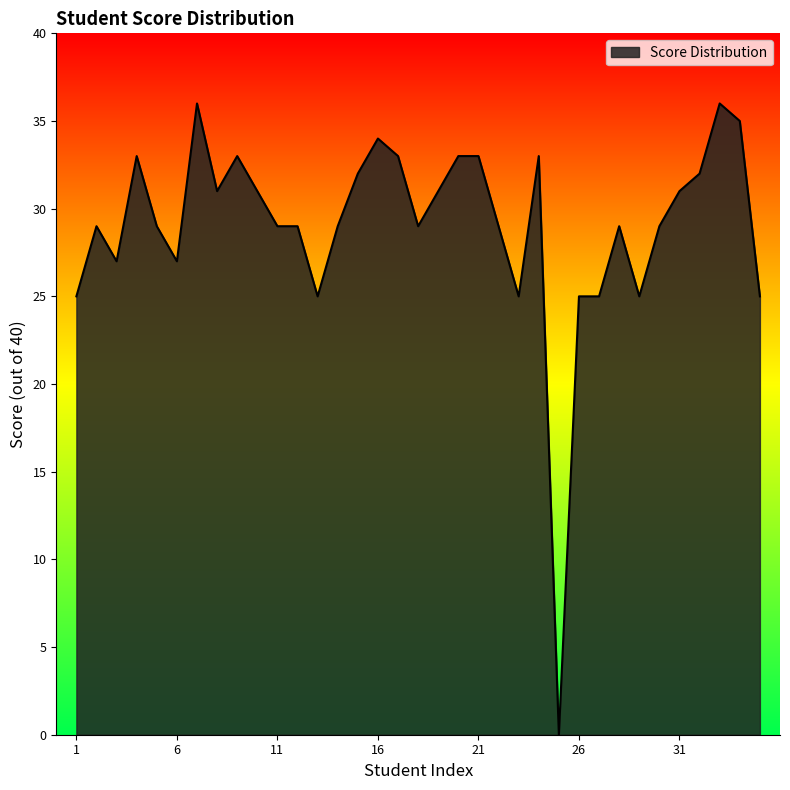

Count the number of data series in this chart.

1